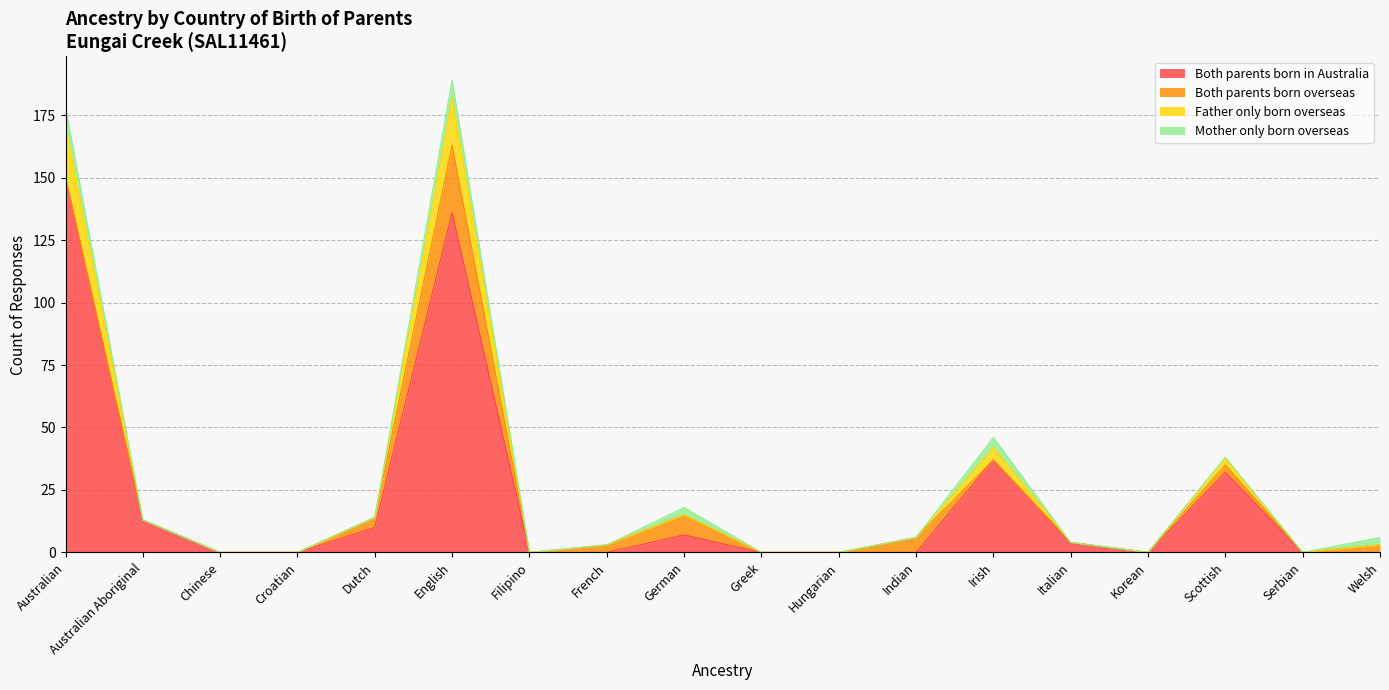

What is the average value of the Both parents born in Australia series?

22